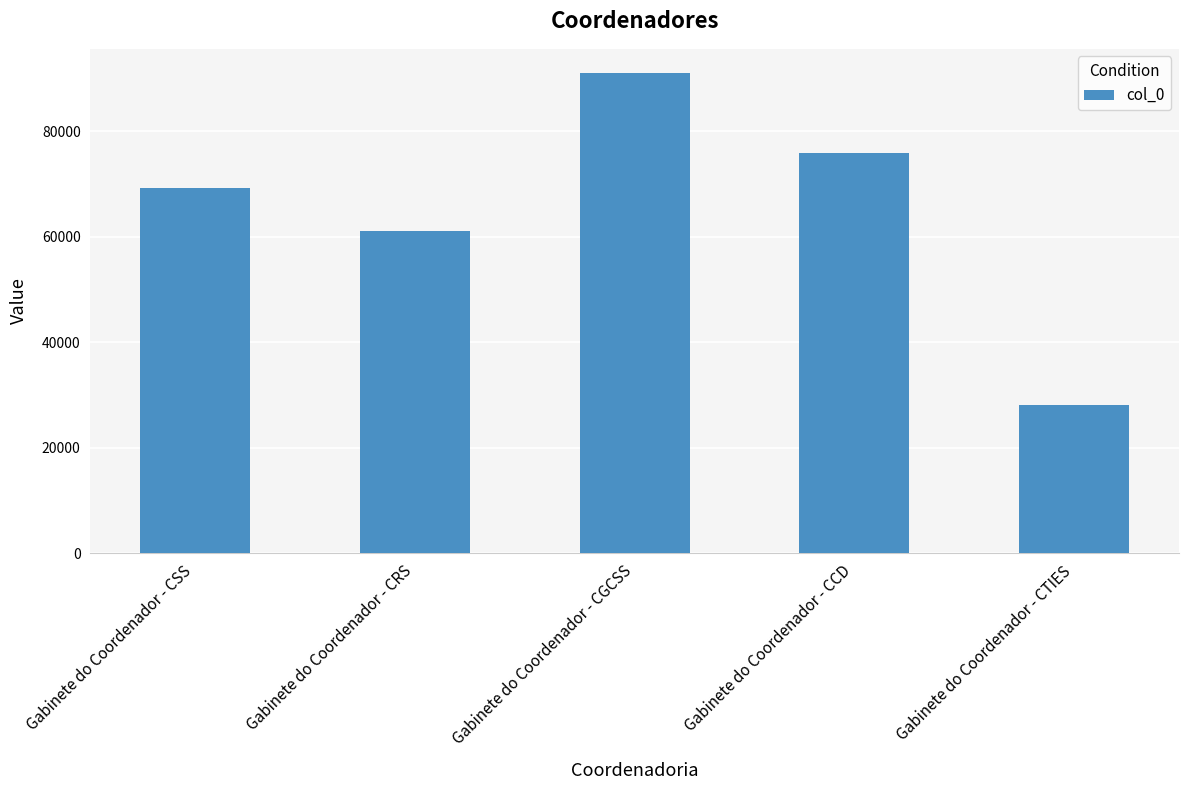

What is the sum of the values at Gabinete do Coordenador - CRS and Gabinete do Coordenador - CGCSS?

152097